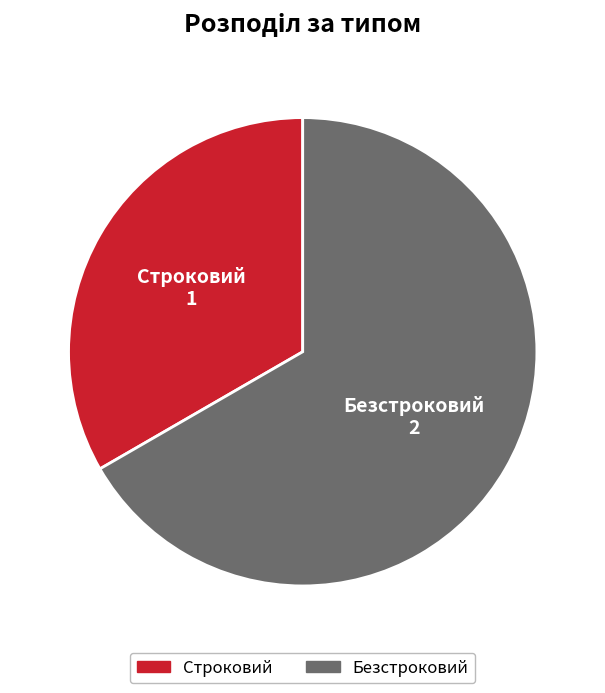

Which category accounts for the majority?

Безстроковий